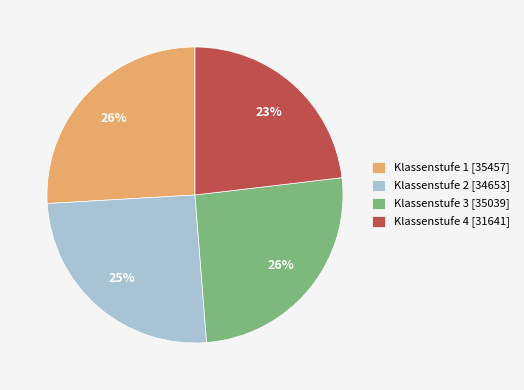

To the nearest percent, what percentage of the pie is Klassenstufe 4 [31641]?

23%